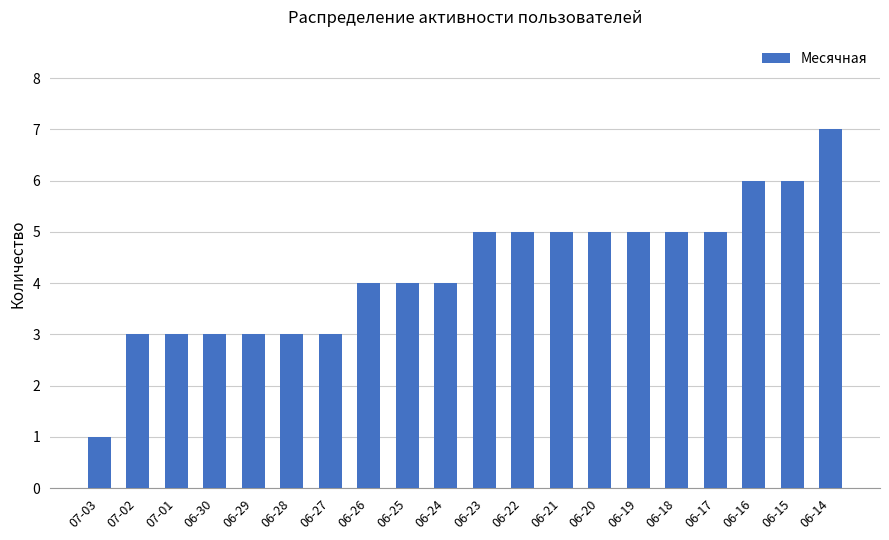

Count the number of data series in this chart.

1